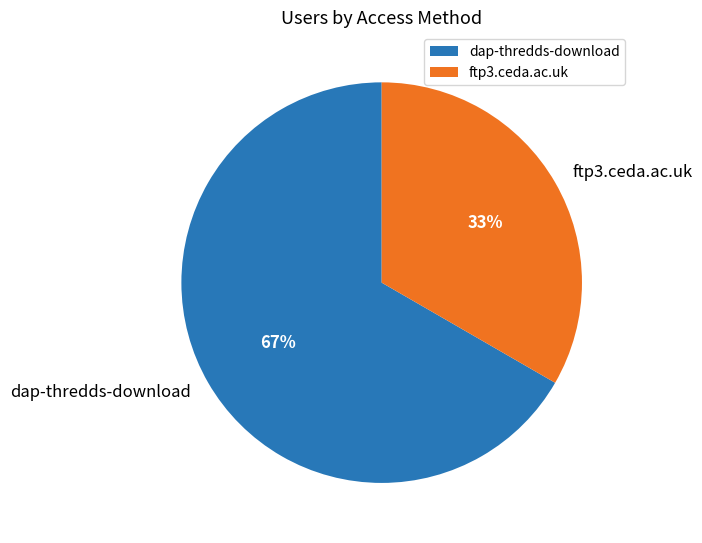

Which has a higher value, ftp3.ceda.ac.uk or dap-thredds-download?

dap-thredds-download